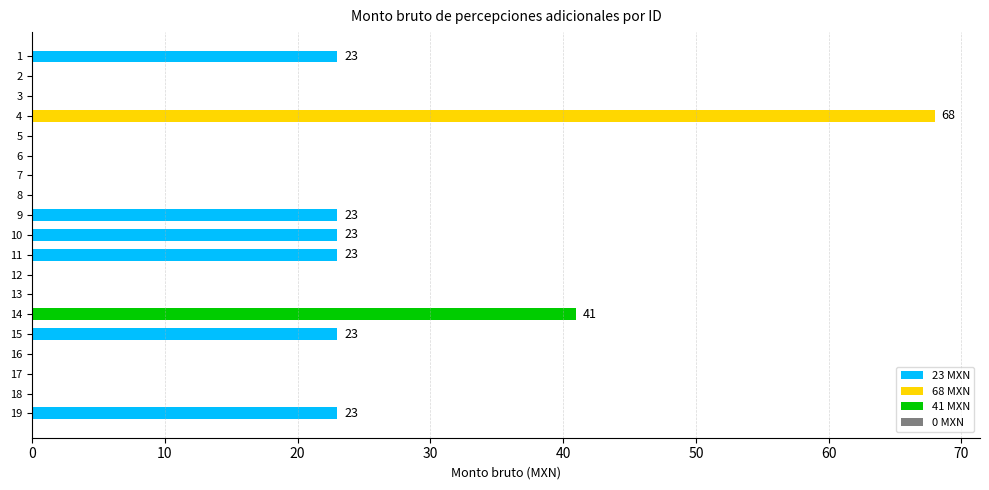

Is it true that the value at 13 is 27?

False